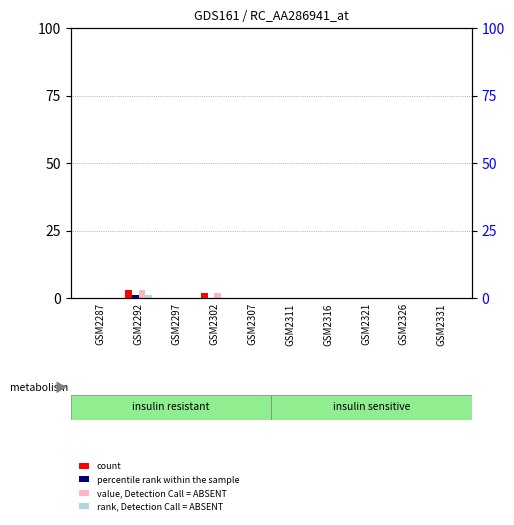

Which series changed the most between GSM2287 and GSM2331?

count